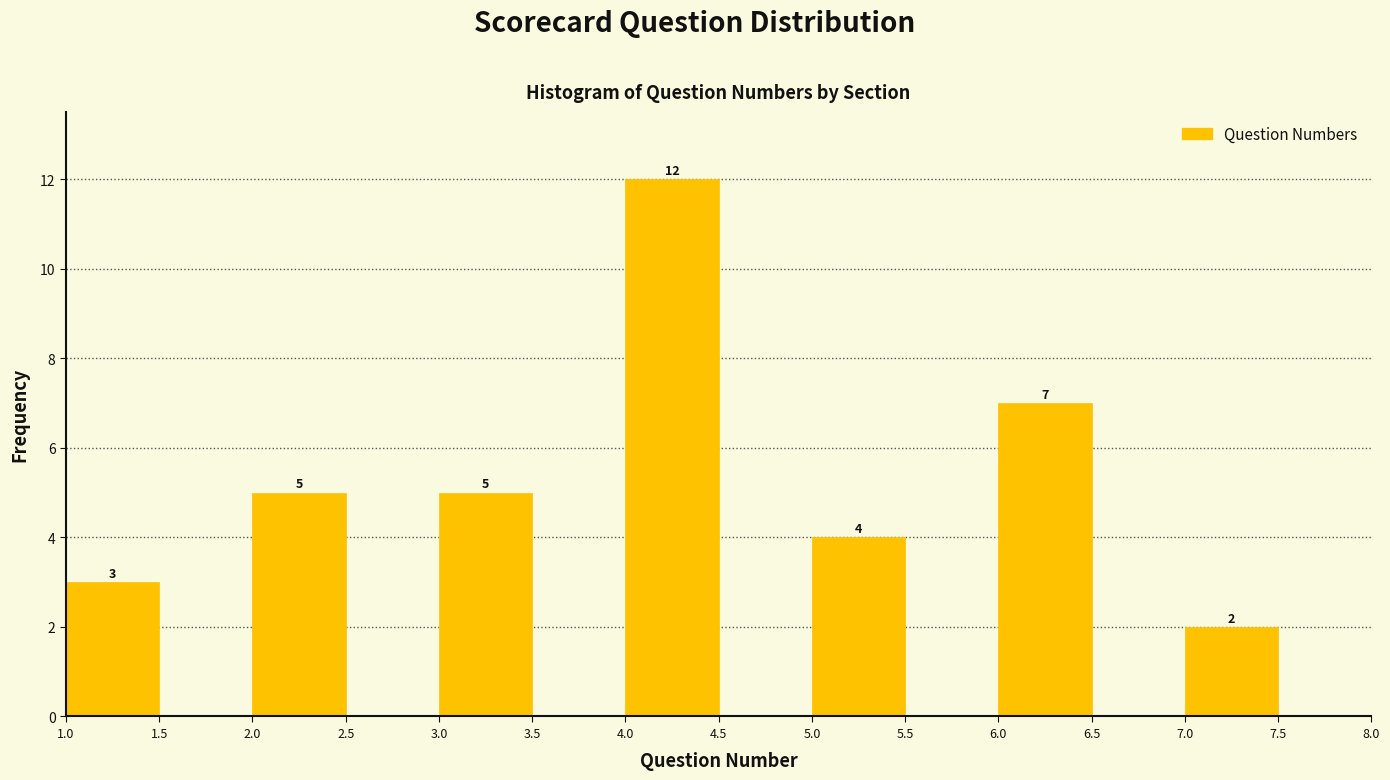

Over which range of the x-axis is the bar tallest?

4.0 to 4.5